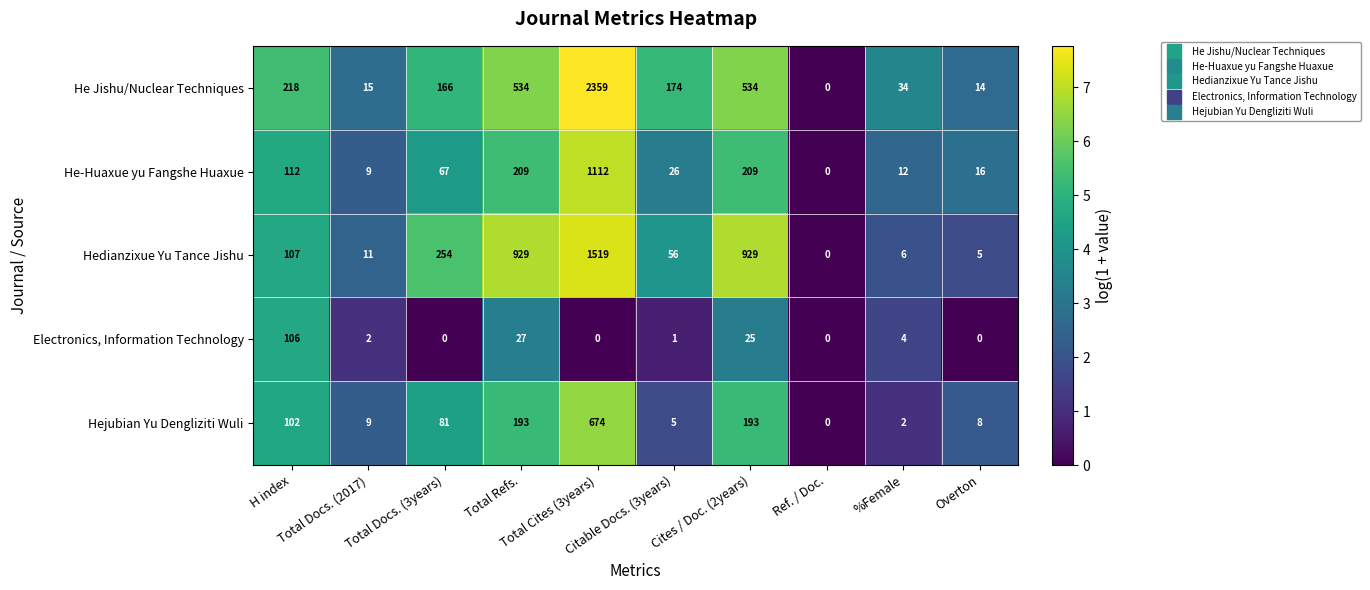

Which series has the largest total across all categories?

He Jishu/Nuclear Techniques